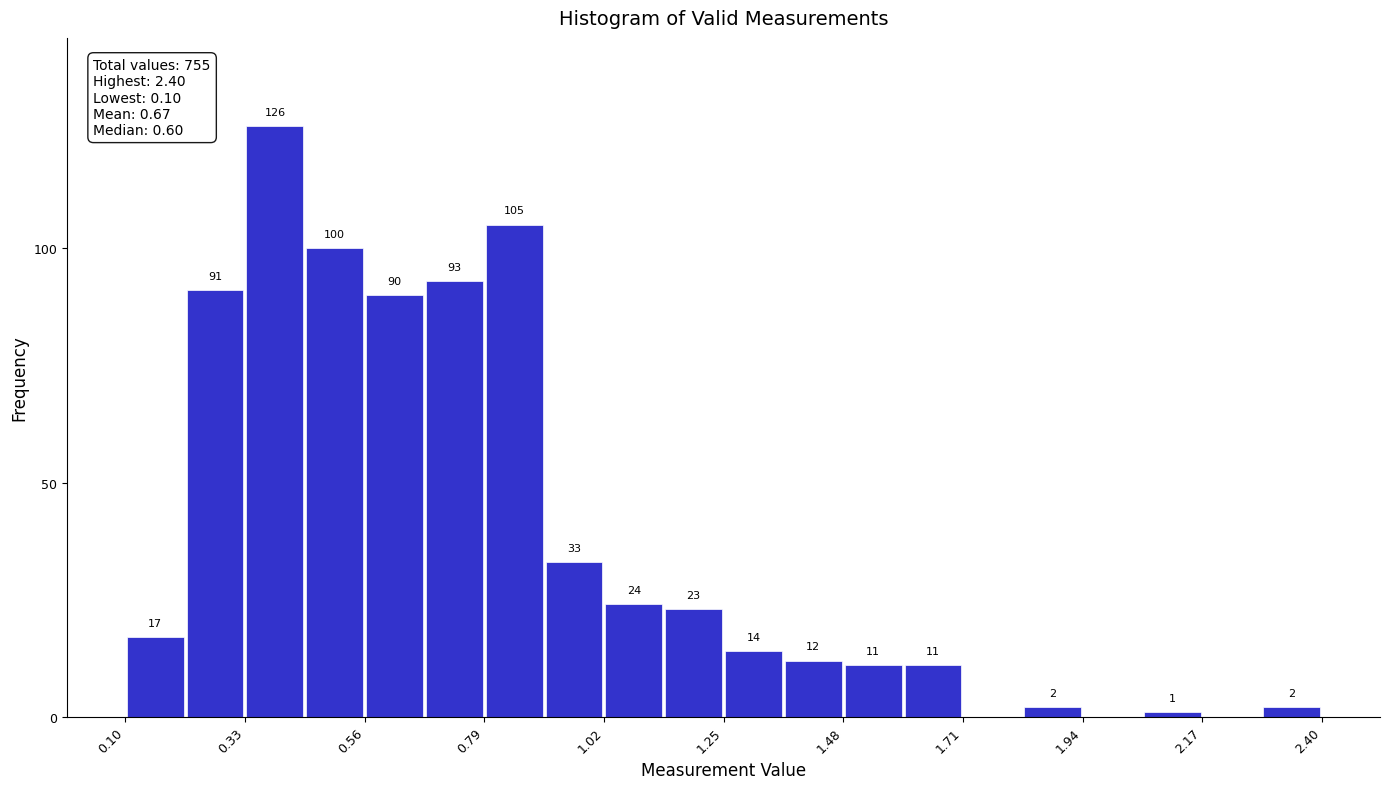

Read against the x-axis, roughly where is the centre of the tallest bar?

0.40